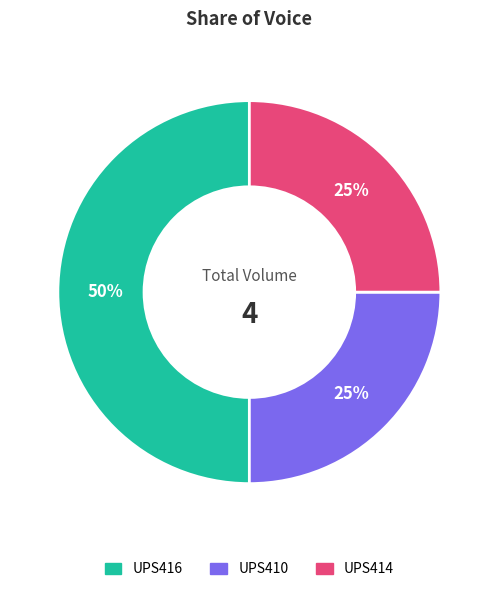

What is the largest slice in the pie chart?

UPS416